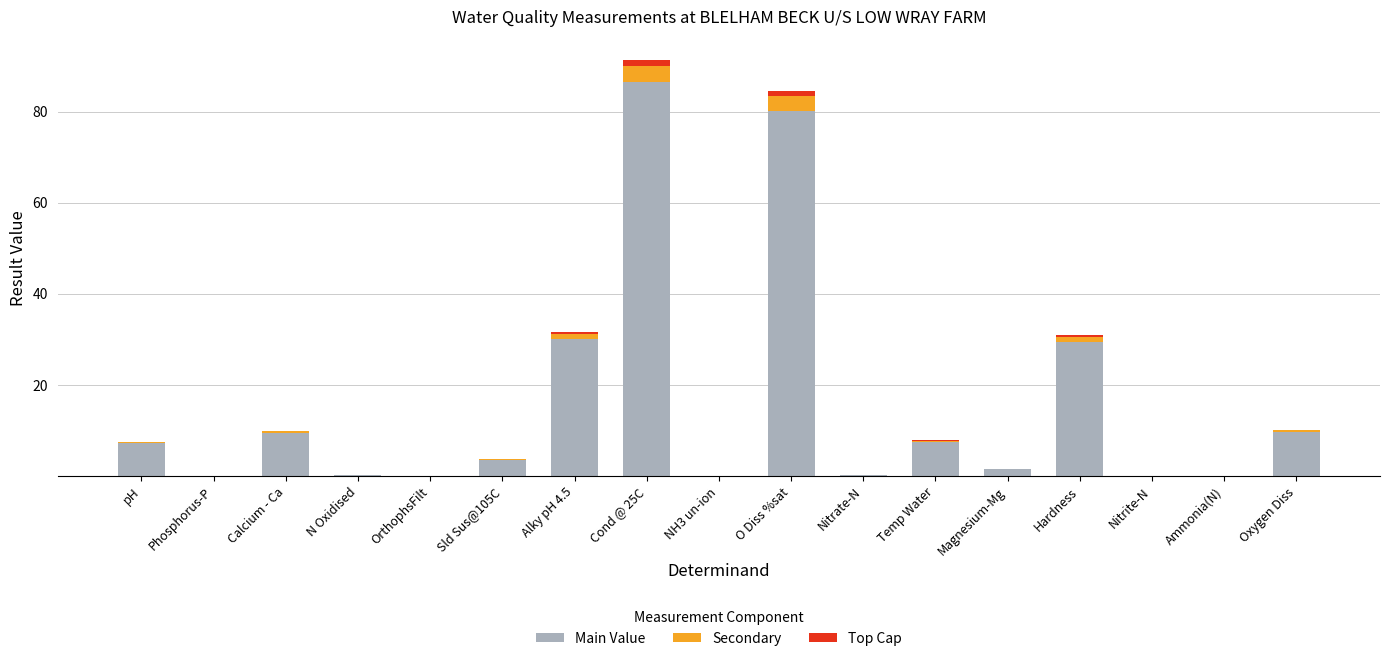

What is the highest value of the Main Value series?

86.5